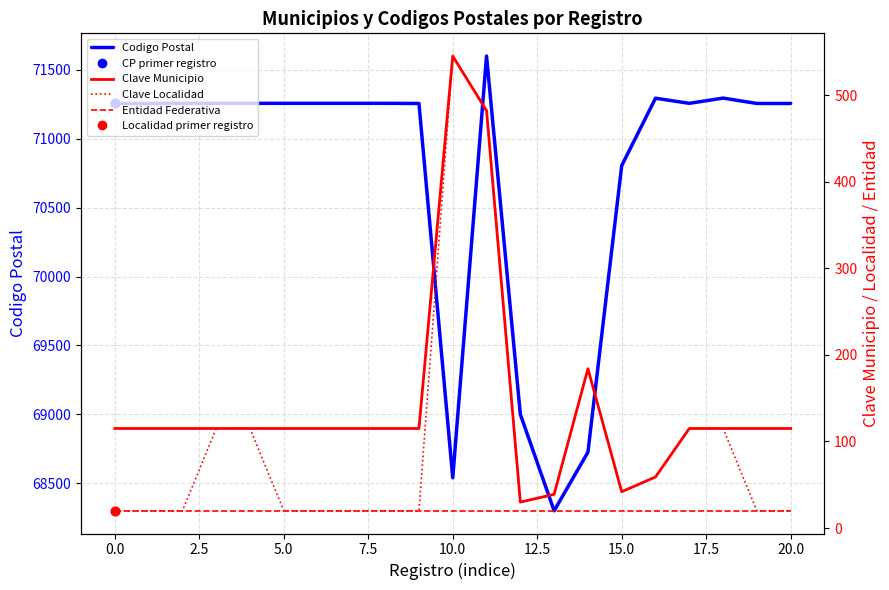

Is the value of Entidad Federativa at 22.5 greater than the value of Clave Municipio at 12.5?

No